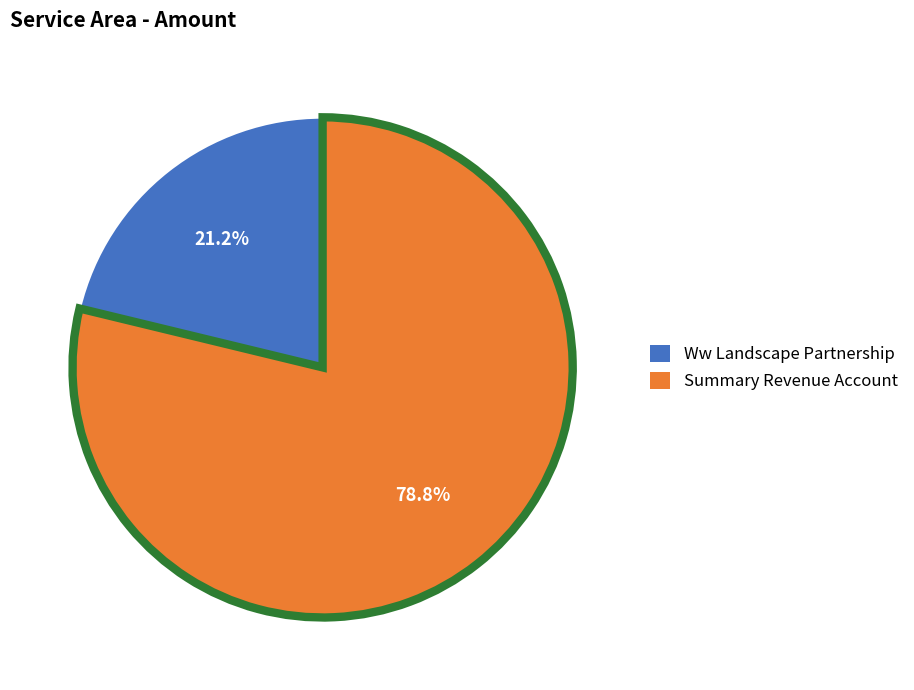

What is the total percentage of Summary Revenue Account and Ww Landscape Partnership?

100.0%